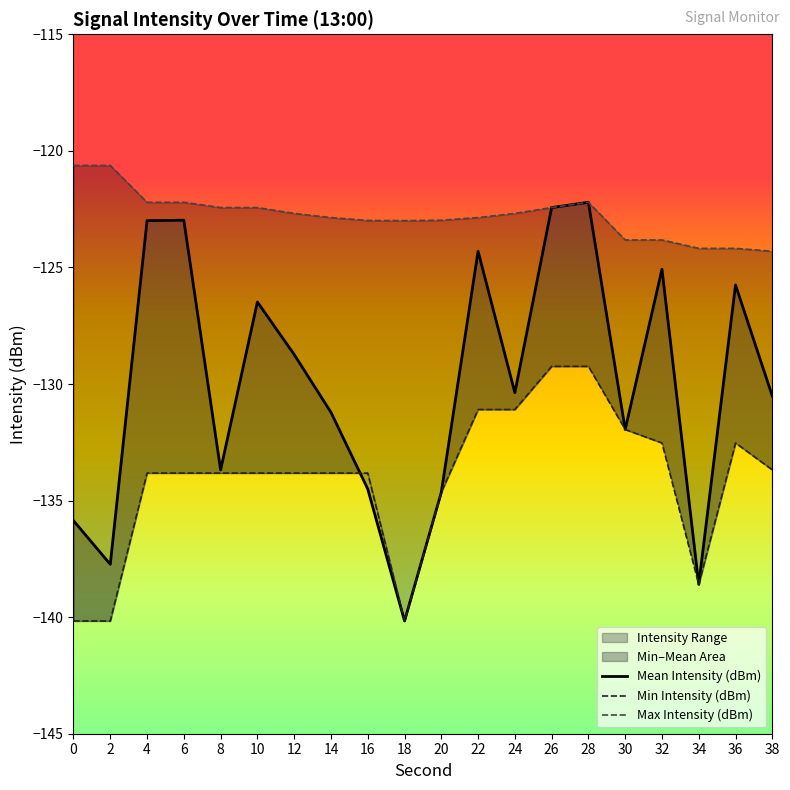

Reading left to right, extract all data points from this chart.

Mean Intensity (dBm): 0=-135.9	2=-137.7	4=-123.0	6=-123.0	8=-133.7	10=-126.5	12=-128.7	14=-131.2	16=-134.5	18=-140.2	20=-134.6	22=-124.3	24=-130.4	26=-122.4	28=-122.2	30=-132.0	32=-125.1	34=-138.6	36=-125.8	38=-130.5
Min Intensity (dBm): 0=-140.2	2=-140.2	4=-133.8	6=-133.8	8=-133.8	10=-133.8	12=-133.8	14=-133.8	16=-133.8	18=-140.2	20=-134.6	22=-131.1	24=-131.1	26=-129.2	28=-129.2	30=-132.0	32=-132.5	34=-138.6	36=-132.5	38=-133.7
Max Intensity (dBm): 0=-120.6	2=-120.6	4=-122.2	6=-122.2	8=-122.4	10=-122.4	12=-122.7	14=-122.9	16=-123.0	18=-123.0	20=-123.0	22=-122.9	24=-122.7	26=-122.4	28=-122.2	30=-123.8	32=-123.8	34=-124.2	36=-124.2	38=-124.3